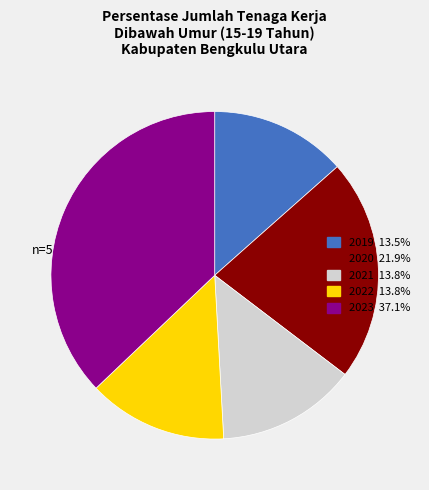

Which slice is the largest?

2023